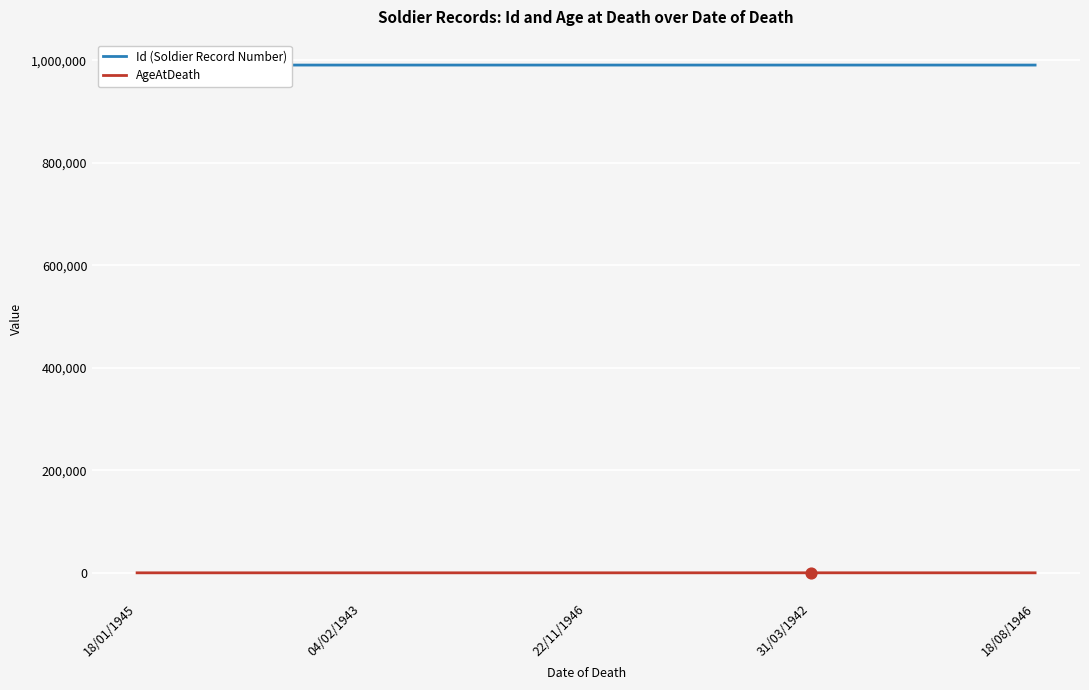

Which series reaches the maximum Y coordinate?

Id (Soldier Record Number)